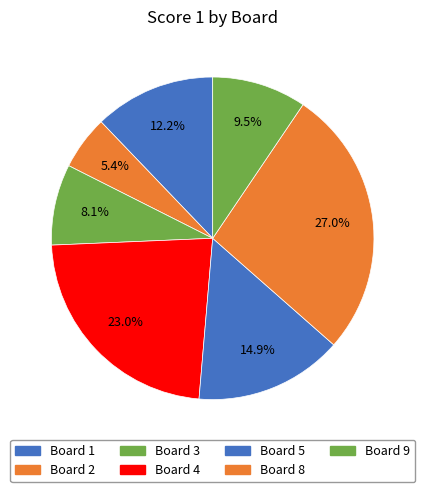

Count the number of slices in the pie.

7